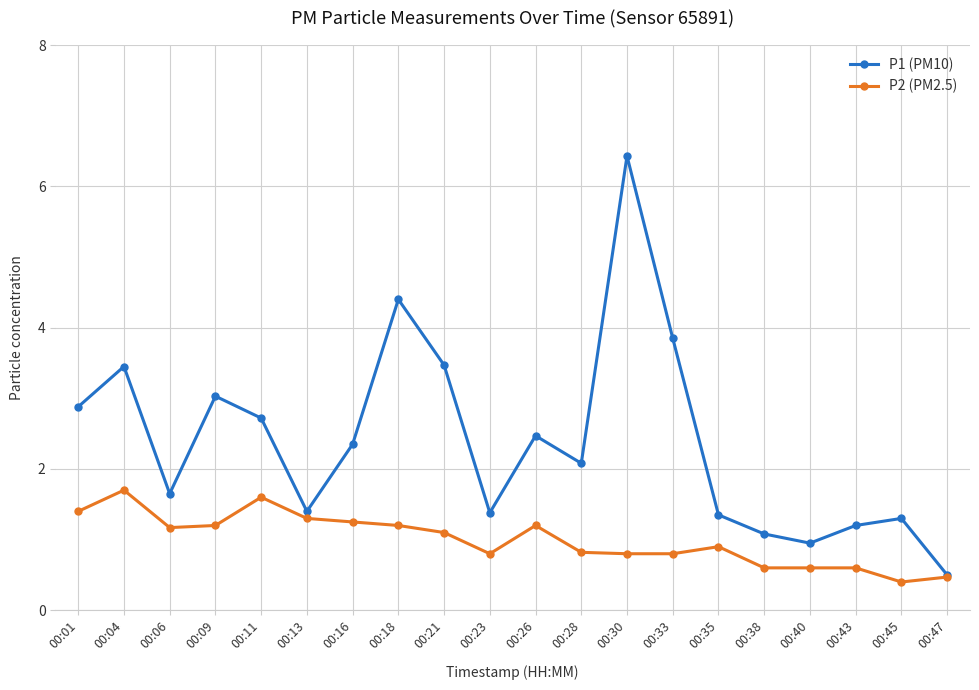

What is the highest value of the P1 (PM10) series?

6.4